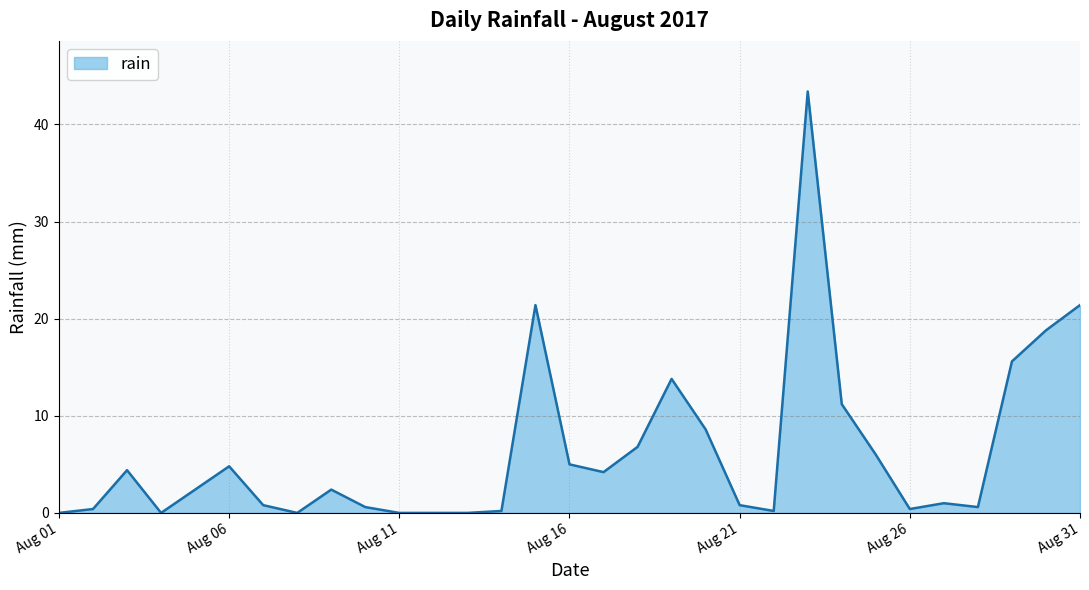

What is the maximum value shown in the chart?

43.4